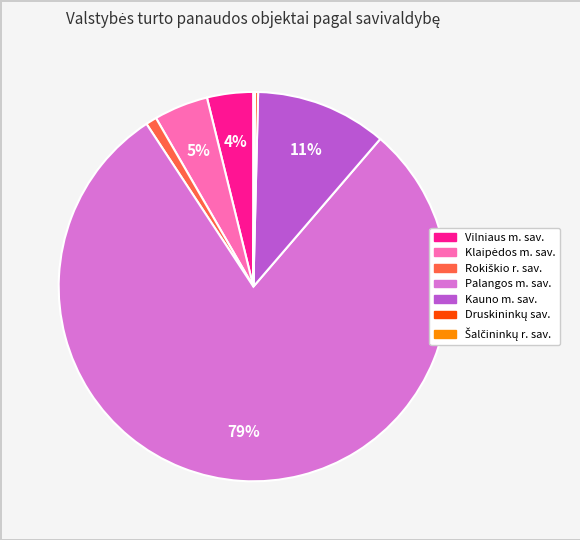

Which slice is the largest?

Palangos m. sav.